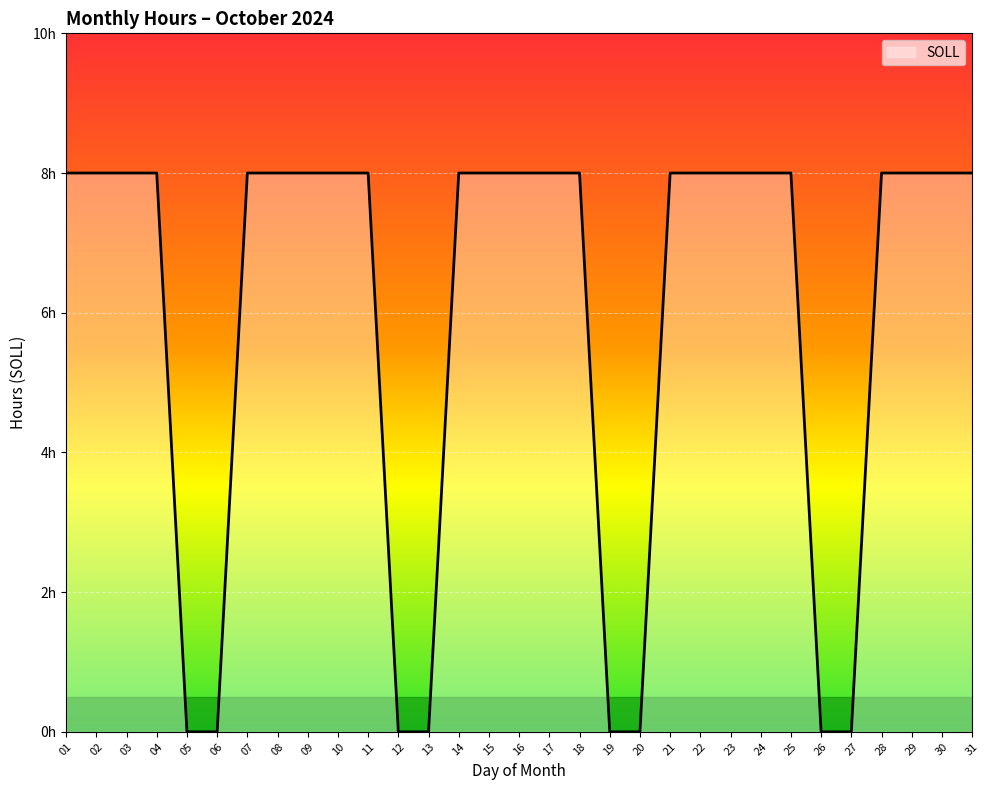

Does the chart display data point markers on the line(s)?

No